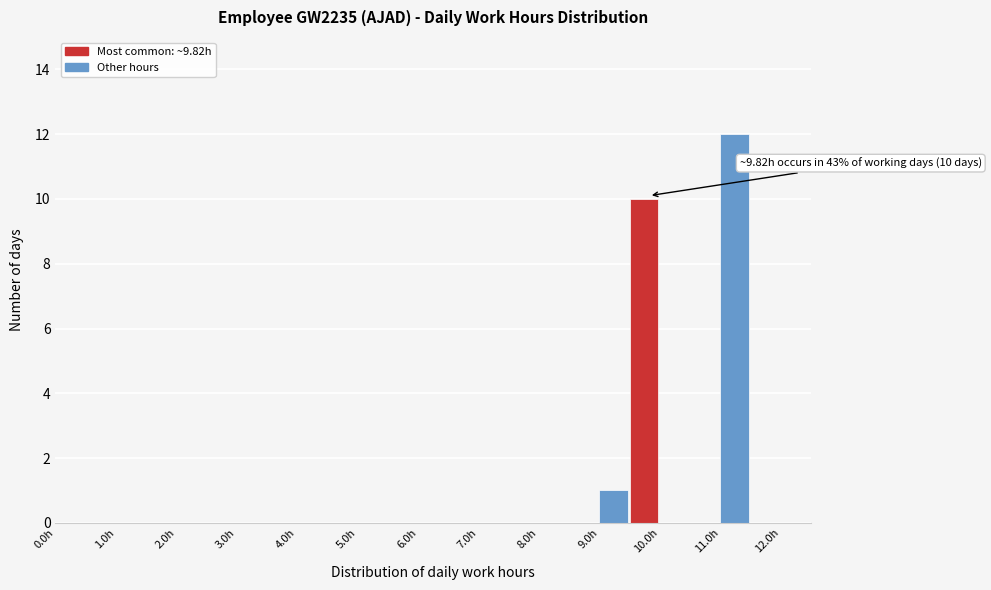

Over which range of the x-axis is the bar tallest?

11.0 to 11.5